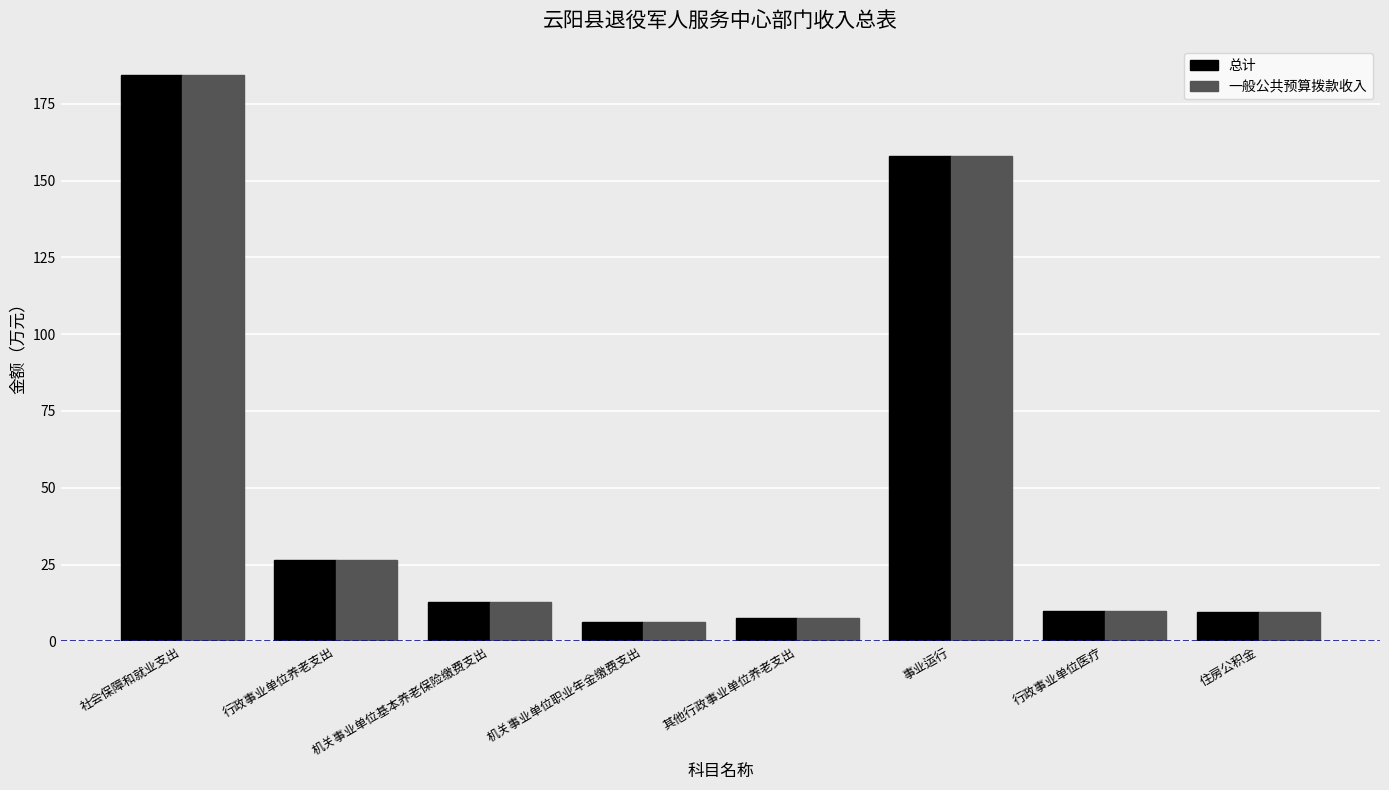

The 总计 series shows 6.4 at 机关事业单位职业年金缴费支出. True or false?

True